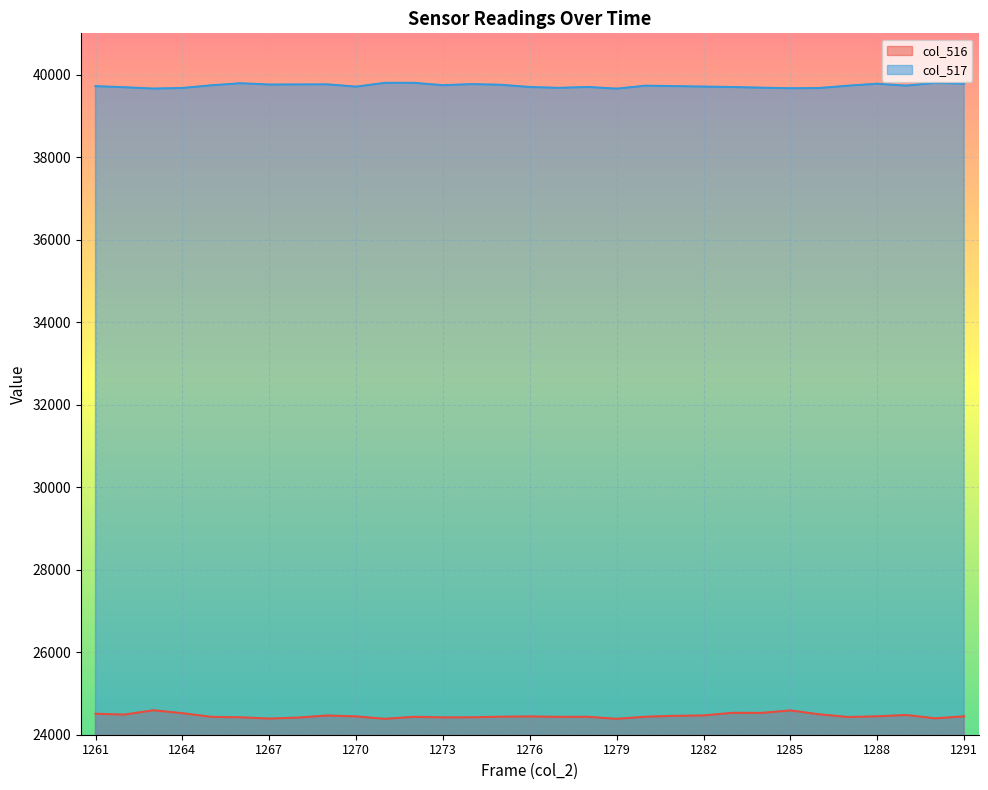

Count the number of data series in this chart.

2